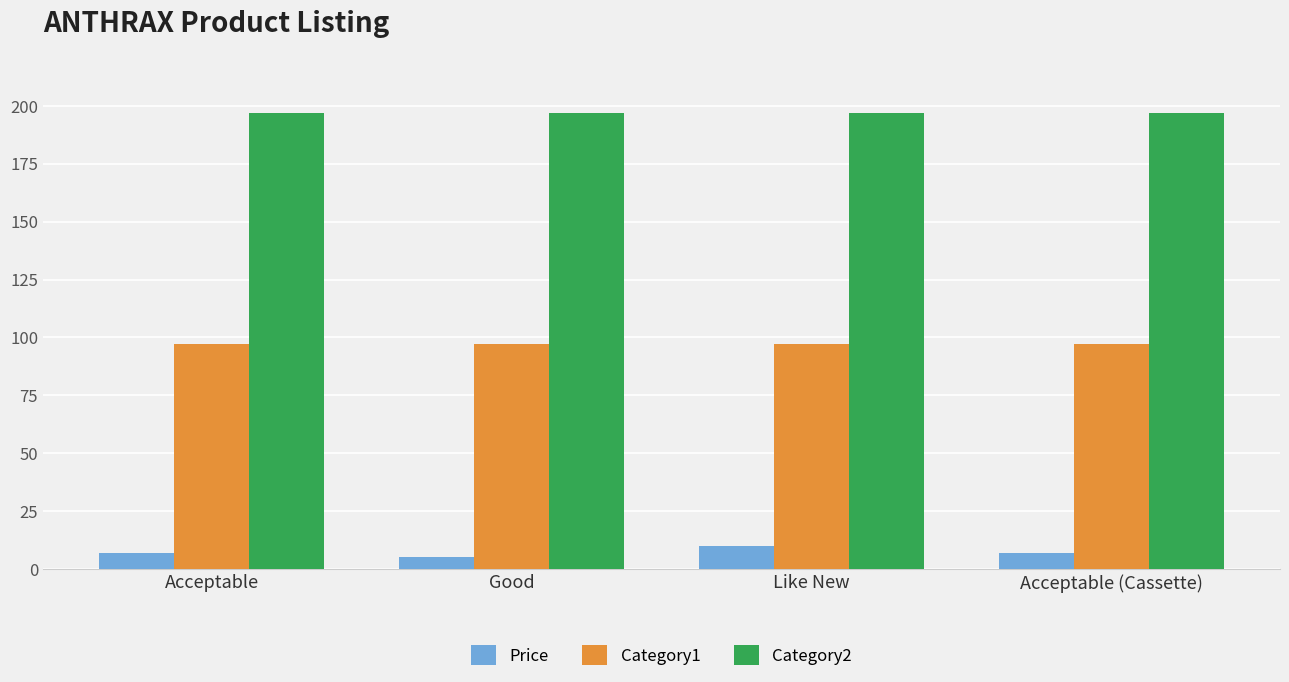

What is the label of the 3rd bar from the right?

Good